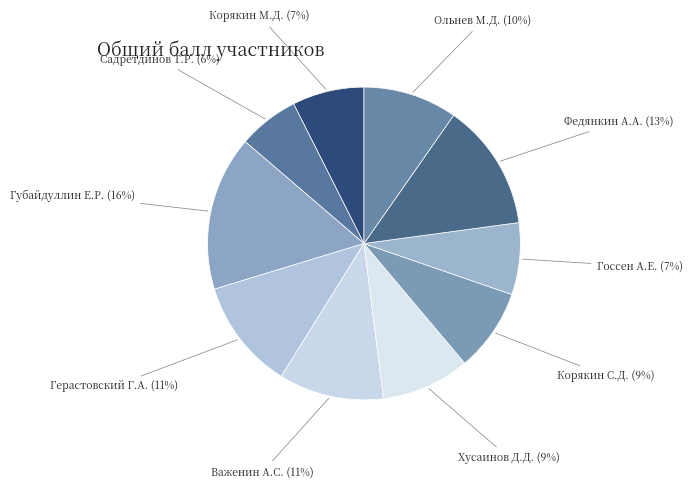

To the nearest percent, what is the average slice percentage?

10%